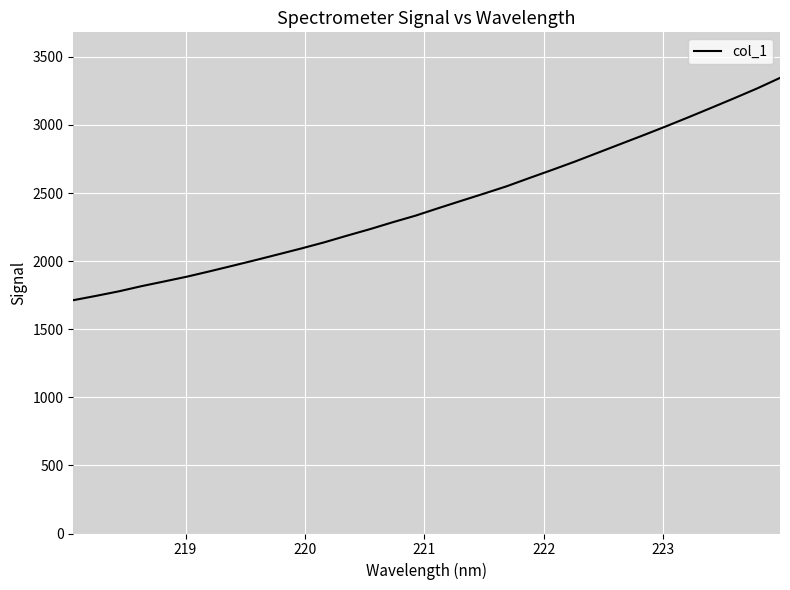

What is the maximum value shown in the chart?

3345.4